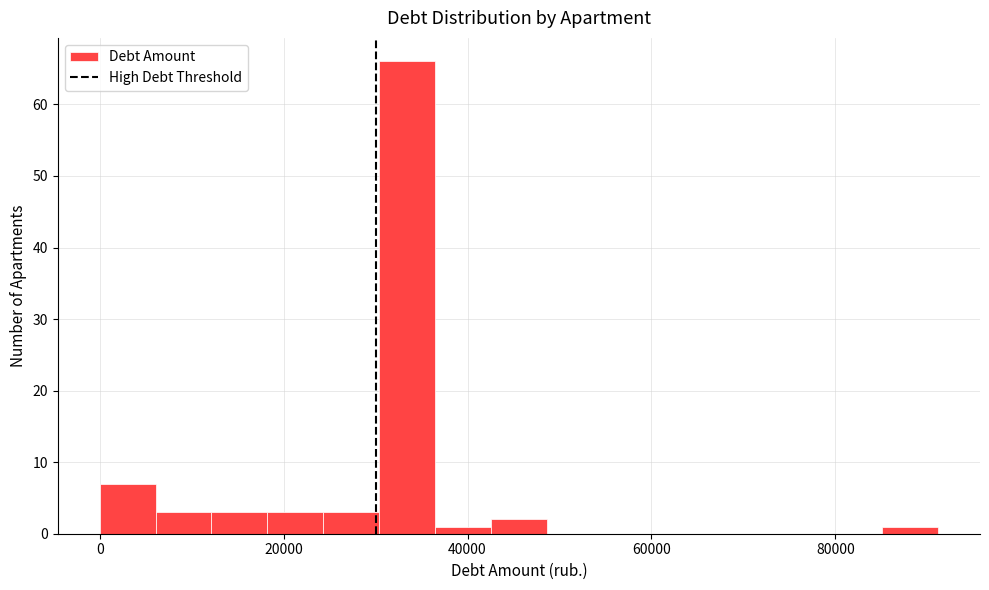

Around what value on the x-axis is the tallest bar? Give the approximate position of its centre, as read against the axis.

34000